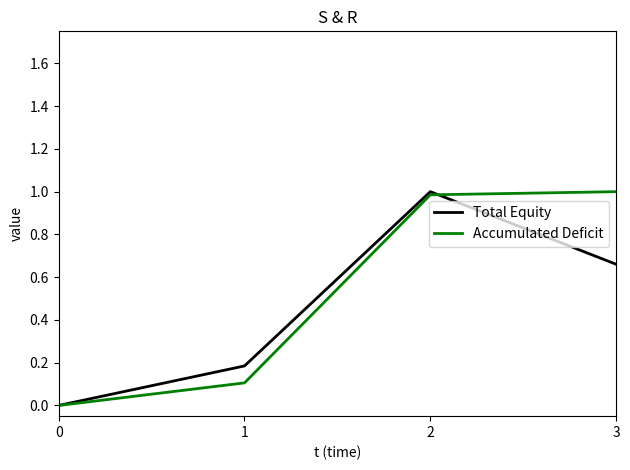

Does the chart have visible grid lines?

No